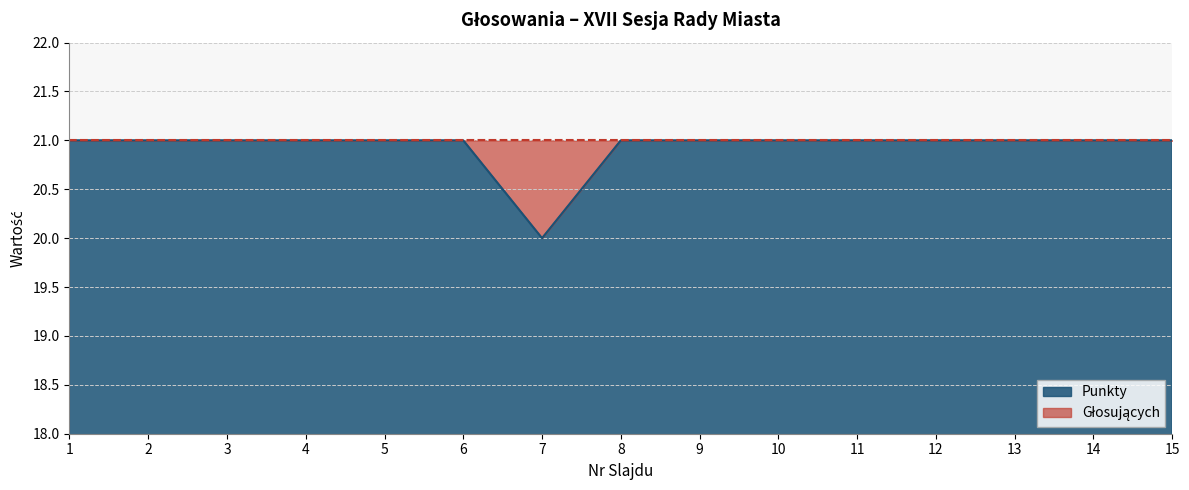

At which category does the data reach its first local valley?

7